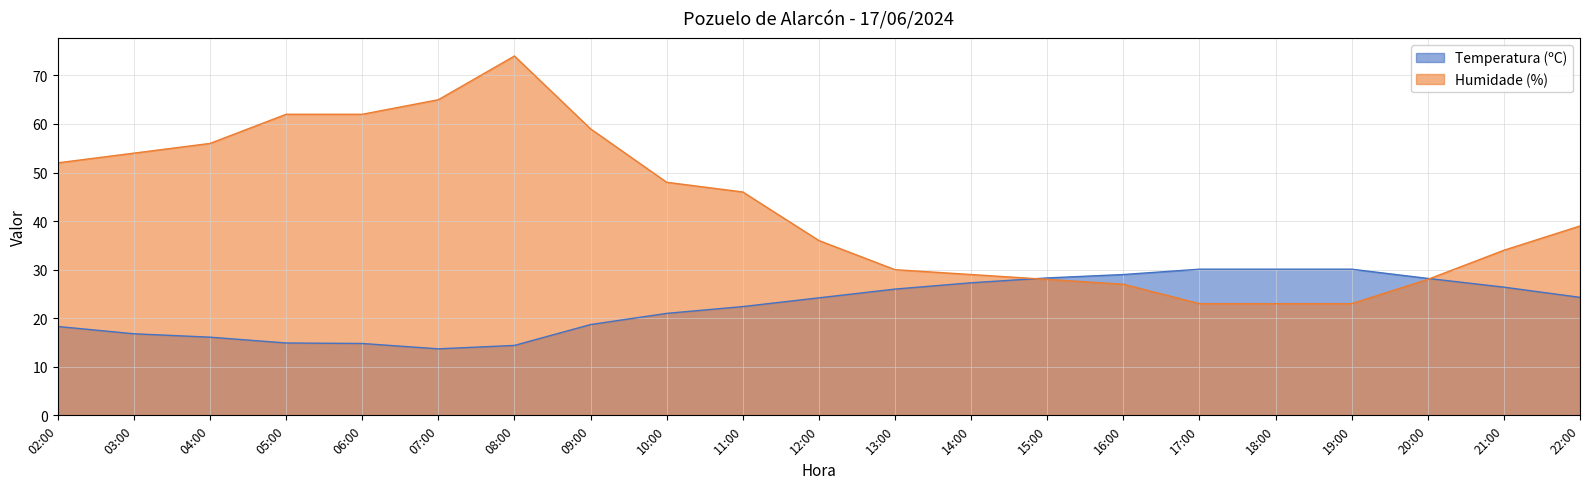

How many data points in Temperatura (ºC) are above 24?

11